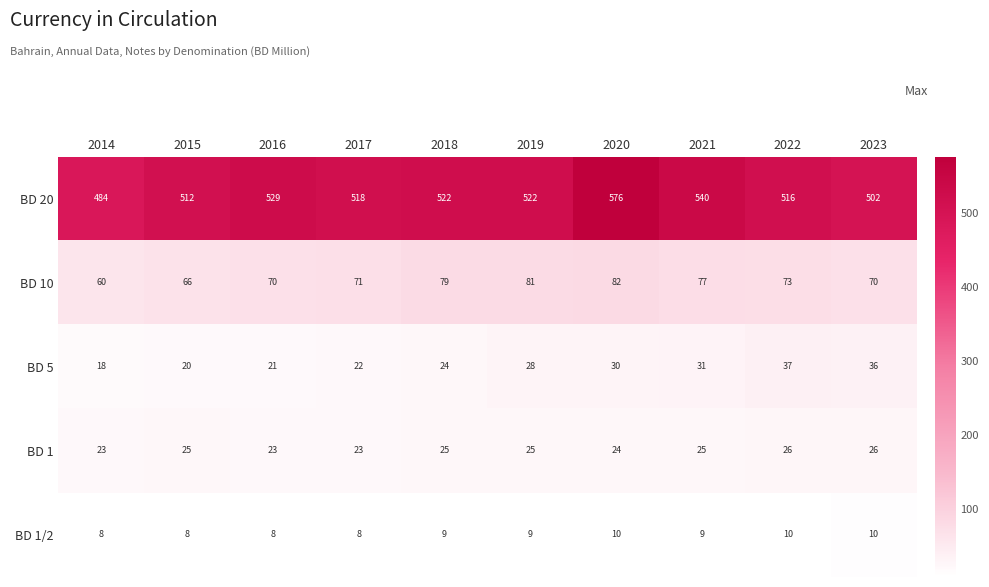

Which series changed the most between 2016 and 2018?

BD 10